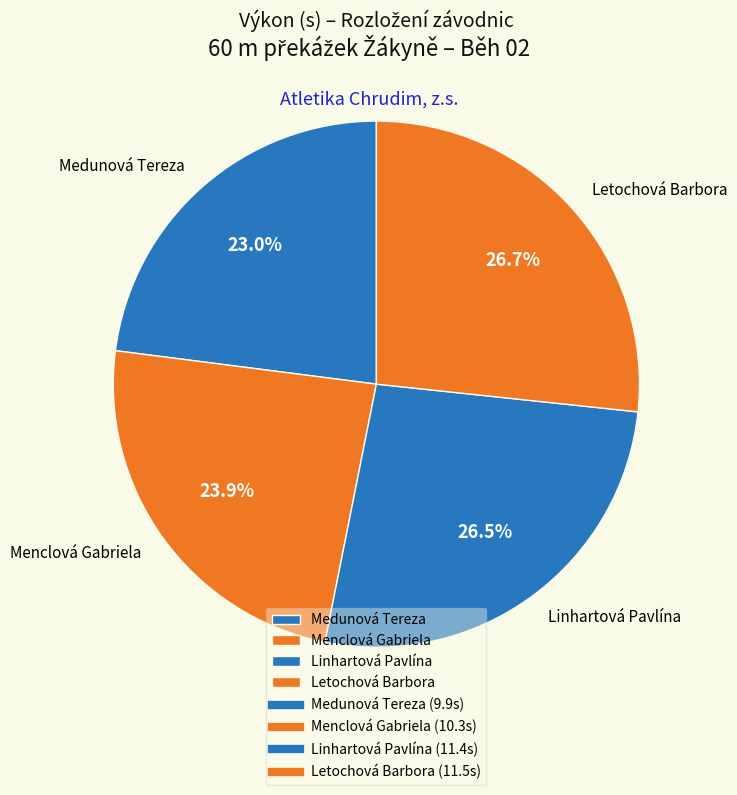

Which slice is the smallest?

Medunová Tereza